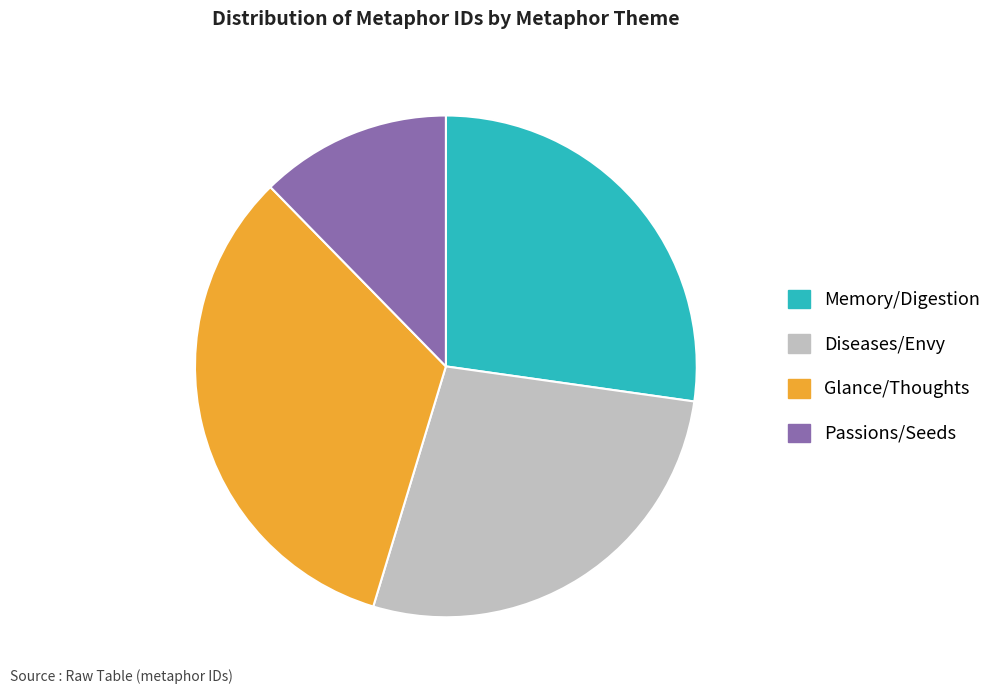

Is there a majority slice in this chart?

No